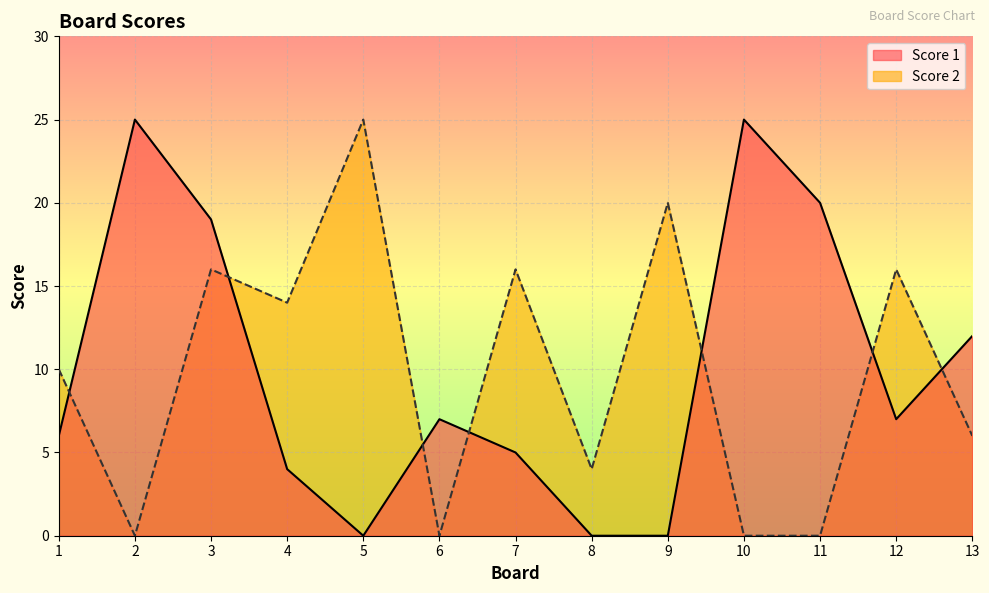

Between which two adjacent categories do Score 1 and Score 2 first intersect?

1 and 2